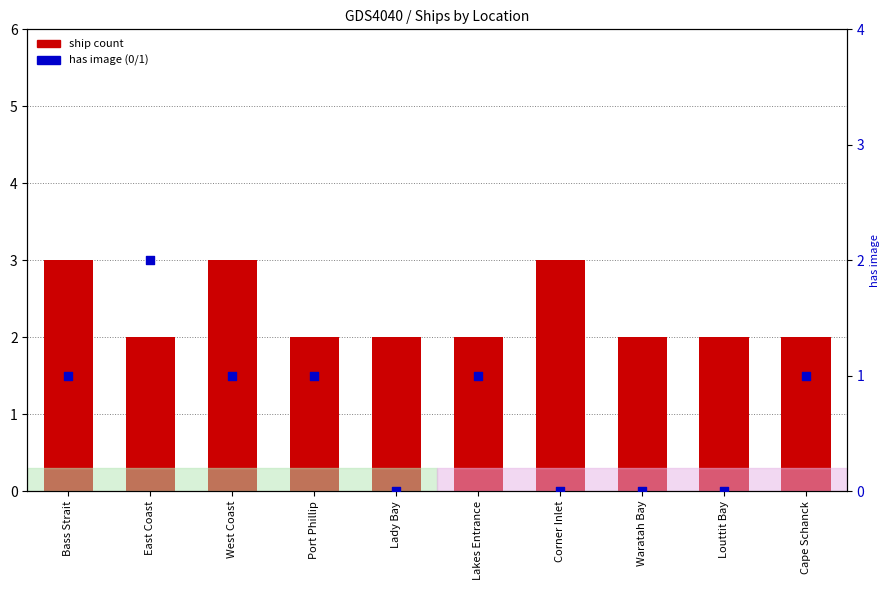

What are all the series names shown in the legend?

ship count, has image (0/1)